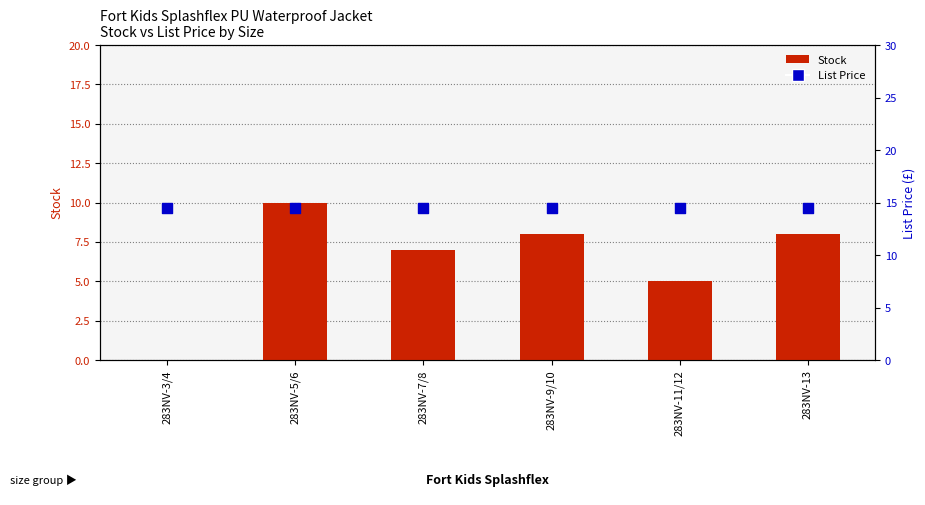

Which series reaches the minimum Y coordinate?

Stock